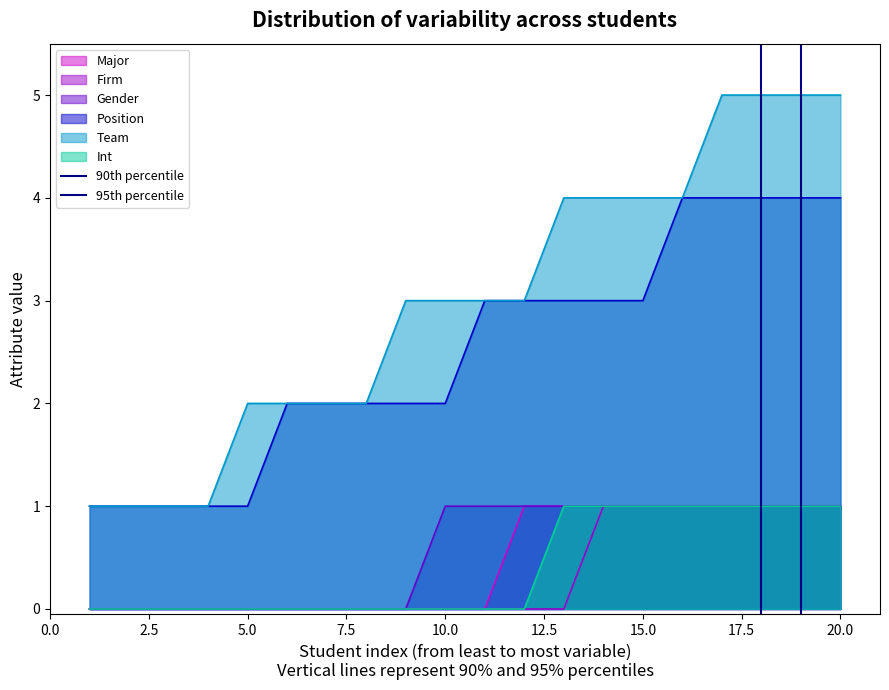

True or false: Gender and Team intersect in this chart.

False